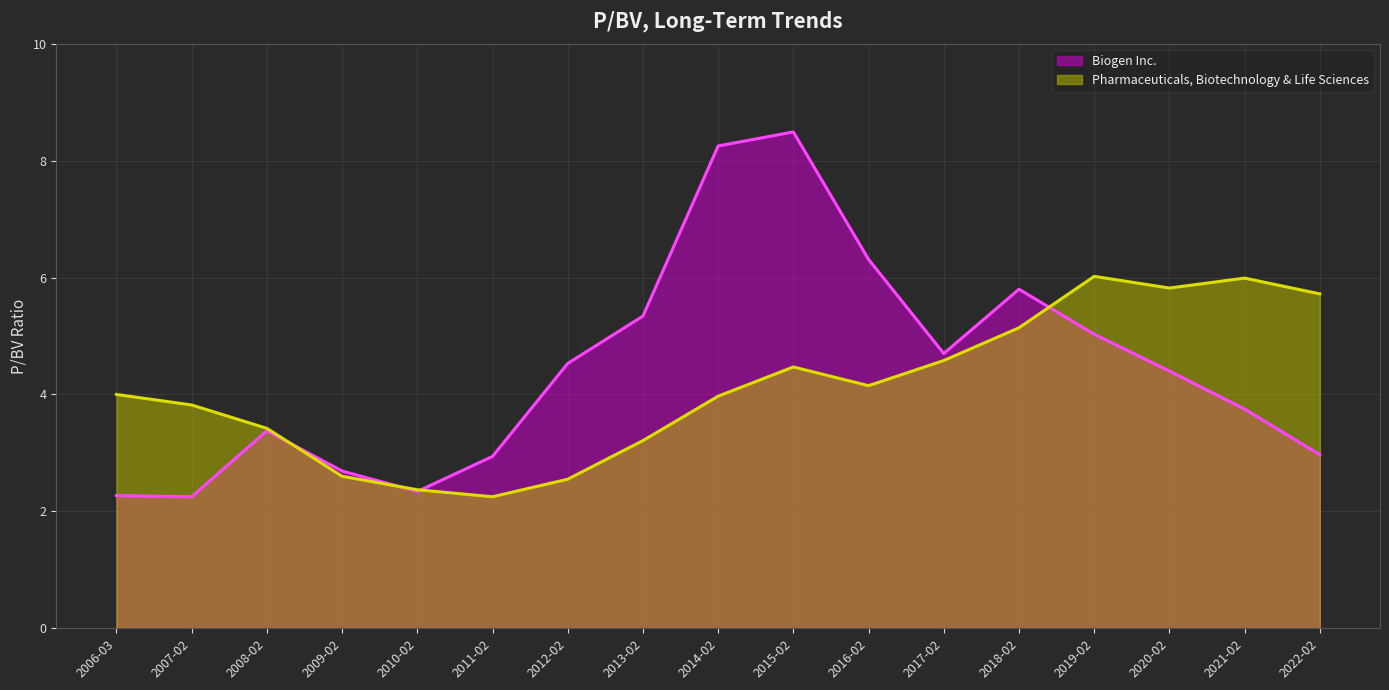

At which category is the sum across all series the highest?

2015-02